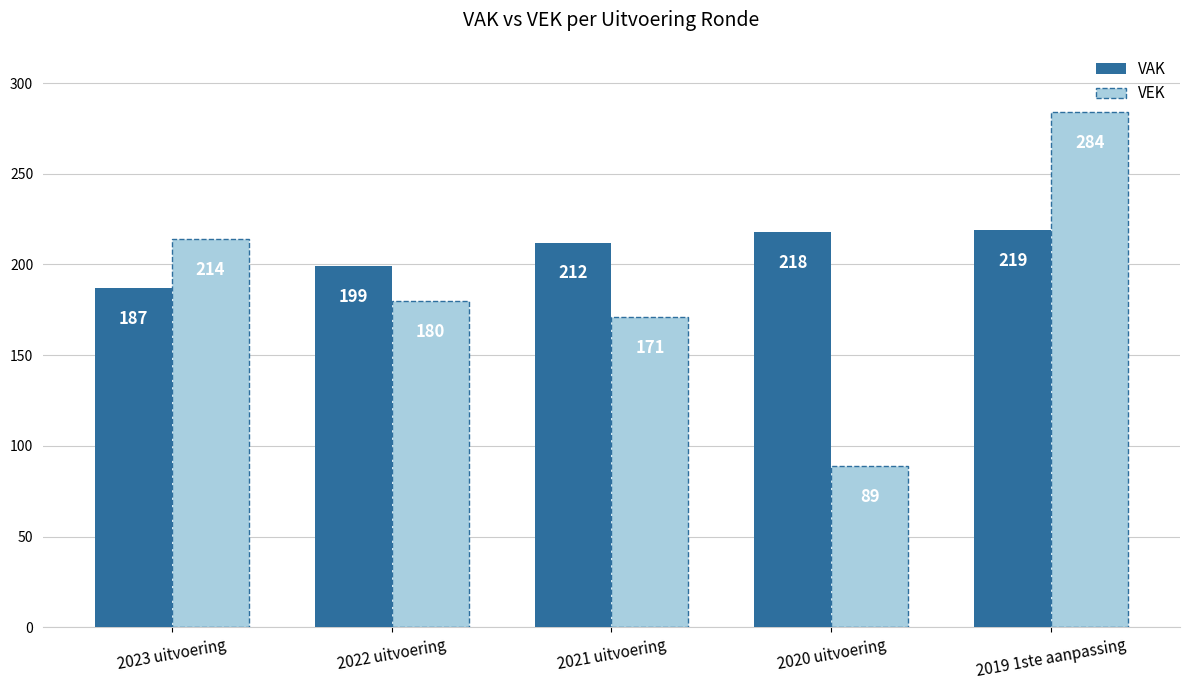

Read the VAK value at 2020 uitvoering.

218